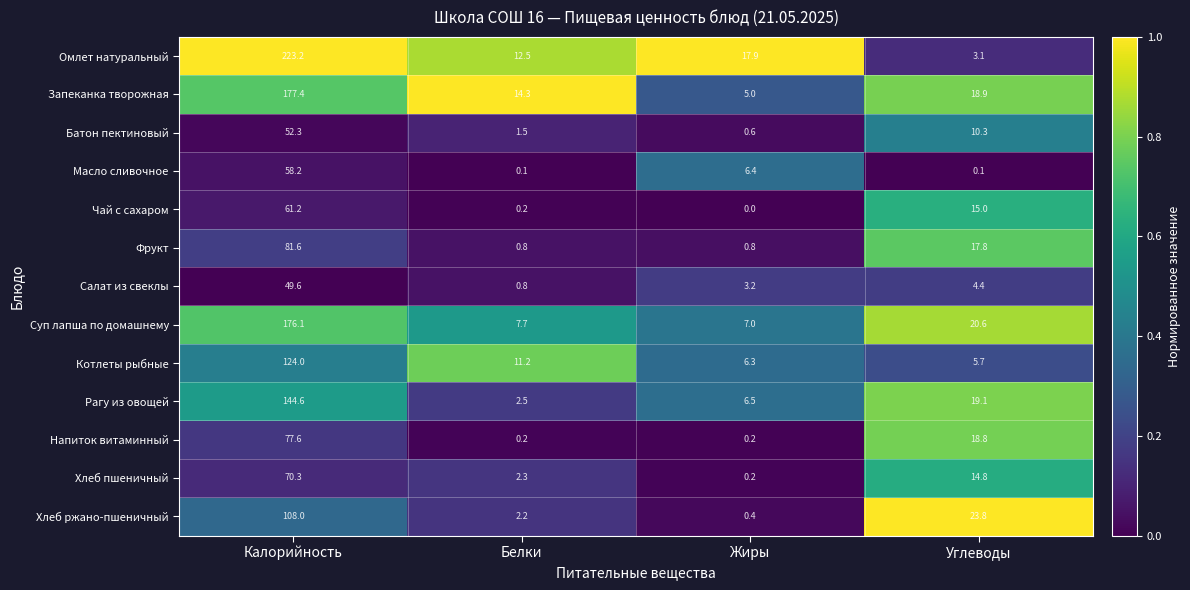

True or false: Хлеб пшеничный has a value of 0.2 at Жиры.

True